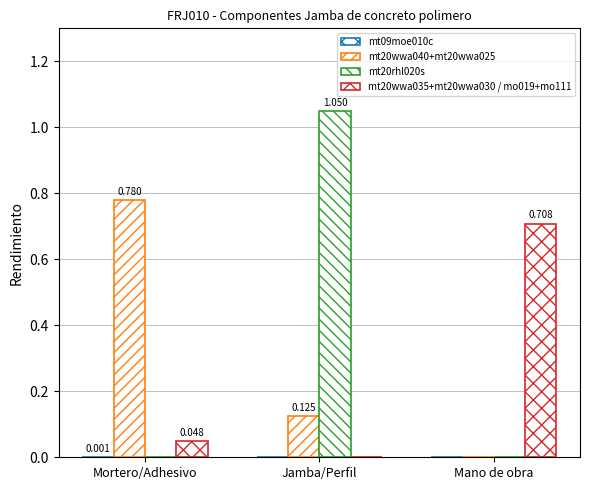

Between Mortero/Adhesivo and Mano de obra, which is larger?

Mortero/Adhesivo